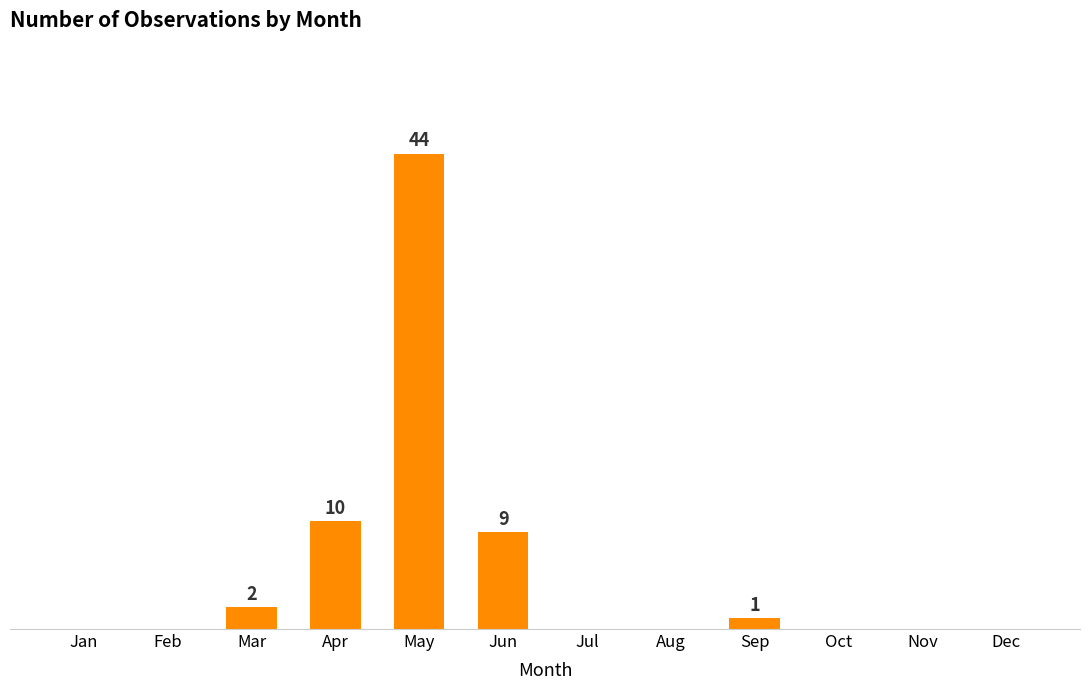

What is the sum of all values?

66